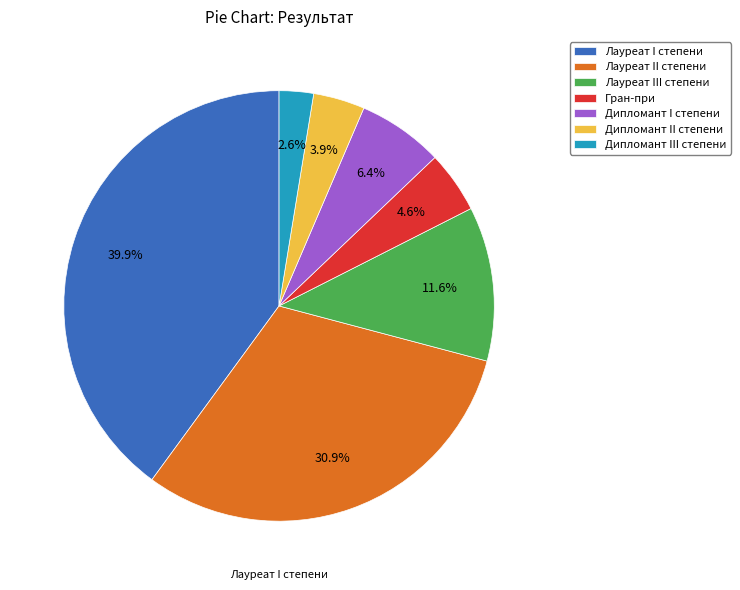

What is the total percentage of Дипломант III степени and Лауреат III степени?

14.2%